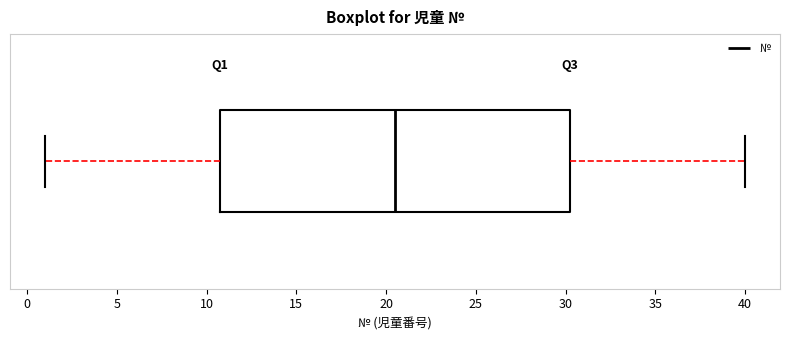

Read this box plot against the x-axis: the position of the median line, the range covered by the box, and the ends of both whiskers. The values are not printed on the chart, so give them approximately, as read against the axis.

median 20.5, box 11.0 to 30.5, whiskers 1.0 to 40.0